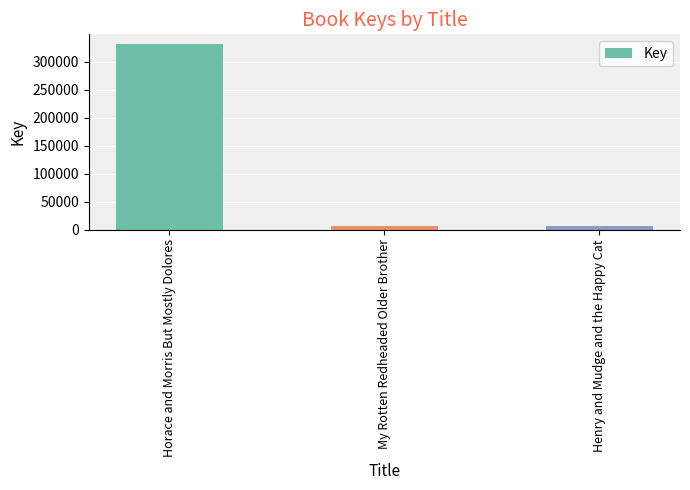

Where does the data first go above 5987?

Horace and Morris But Mostly Dolores